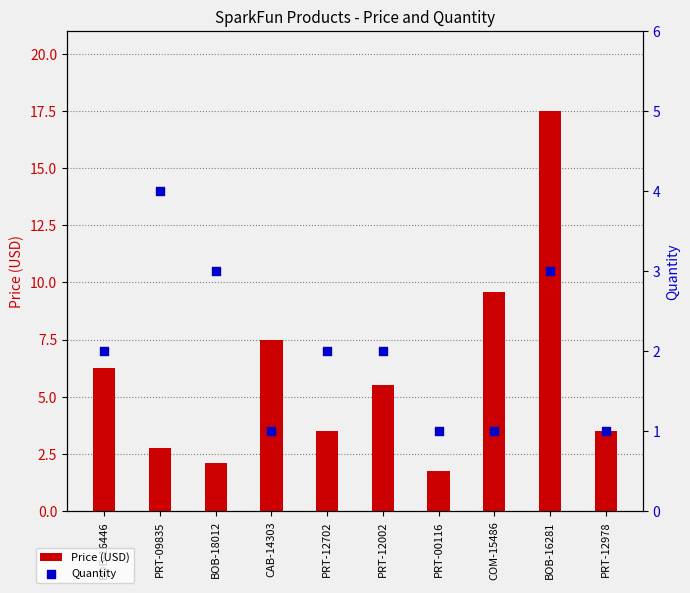

Which series has the largest Y range (max minus min)?

Price (USD)